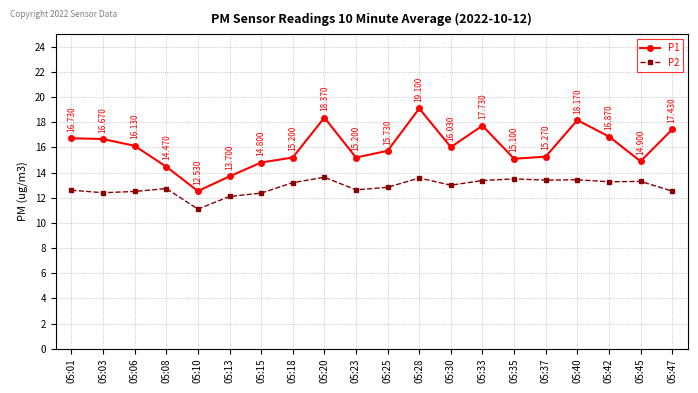

True or false: P1 and P2 cross at least once.

False